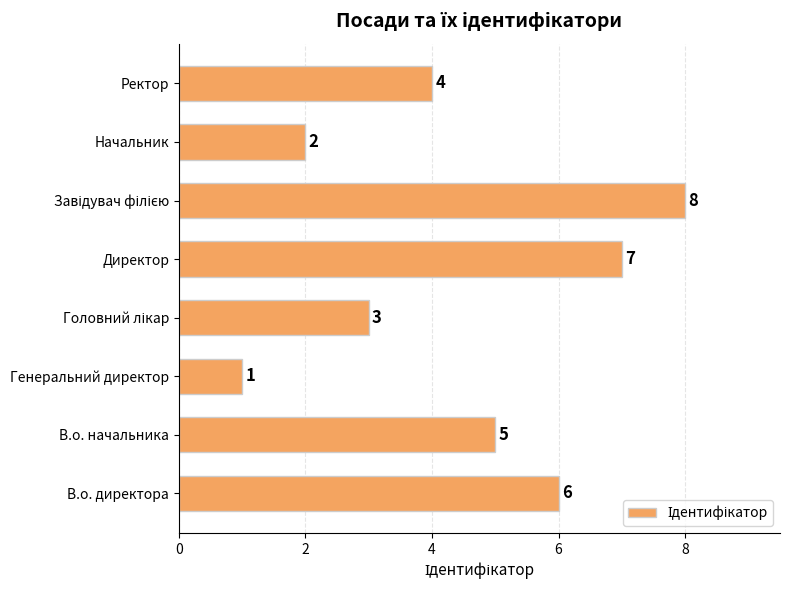

The value at В.о. директора is 2. True or false?

False